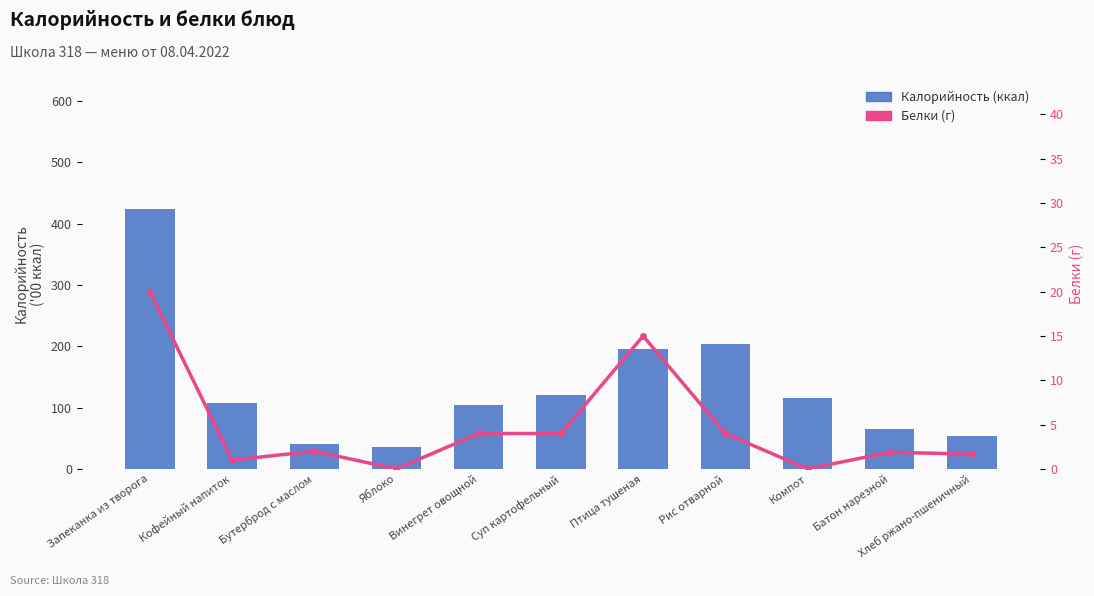

What is the difference between the Белки values at Птица тушеная and Винегрет овощной?

11.0